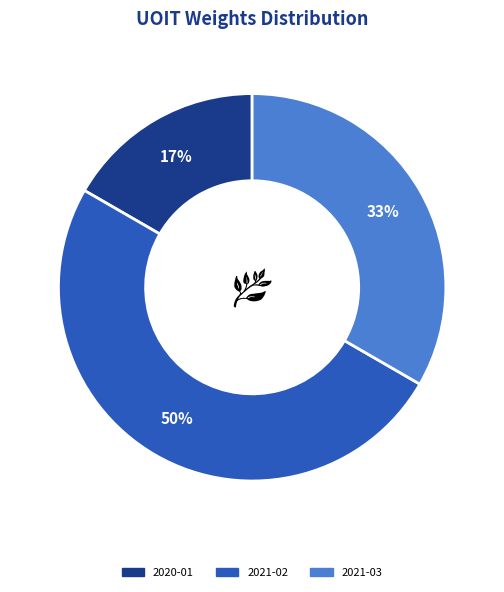

To the nearest percent, what is the difference between the largest and smallest slice percentages?

33%